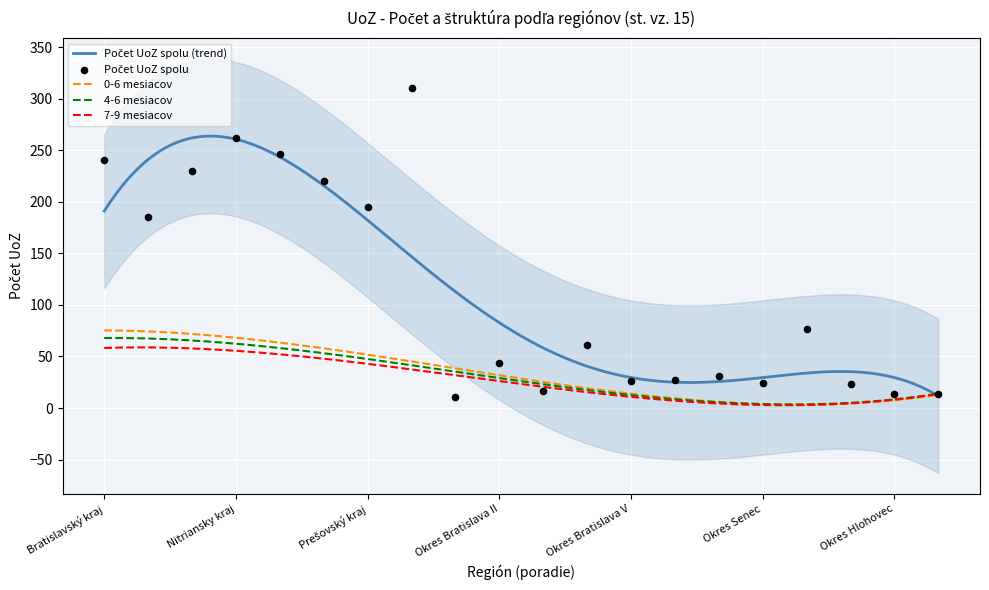

Which series has the largest total across all categories?

Počet UoZ spolu